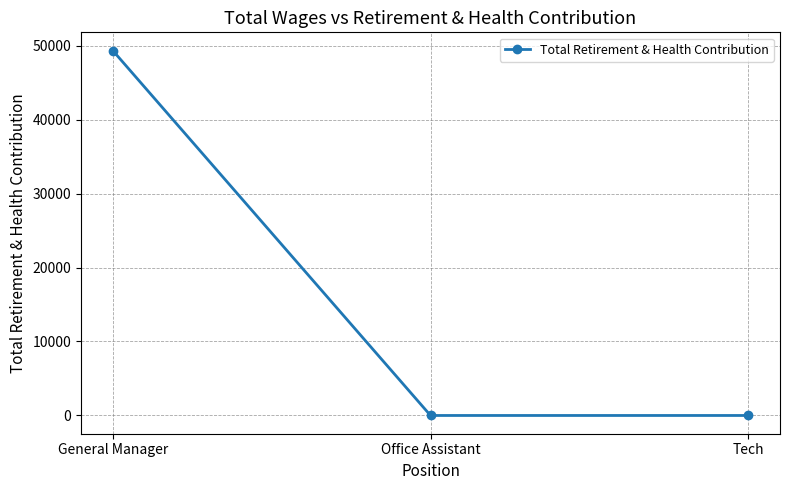

Is this an area chart (filled region under the line)?

No